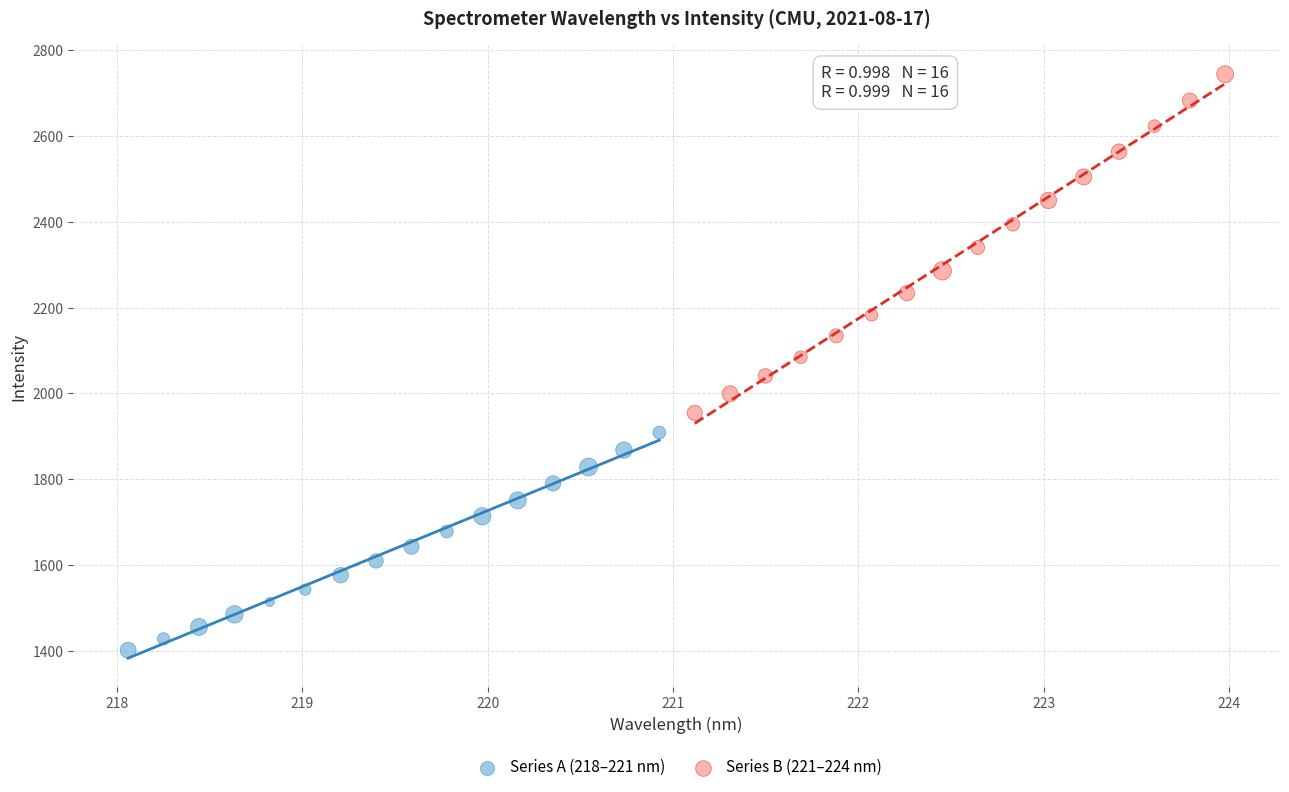

Which series contains the lowest Y value?

Series A (218–221 nm)